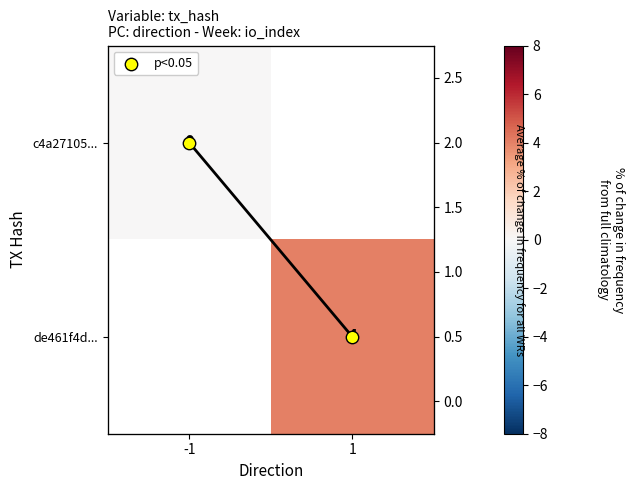

The value of de461f4d... at 1 is 4.0. True or false?

True